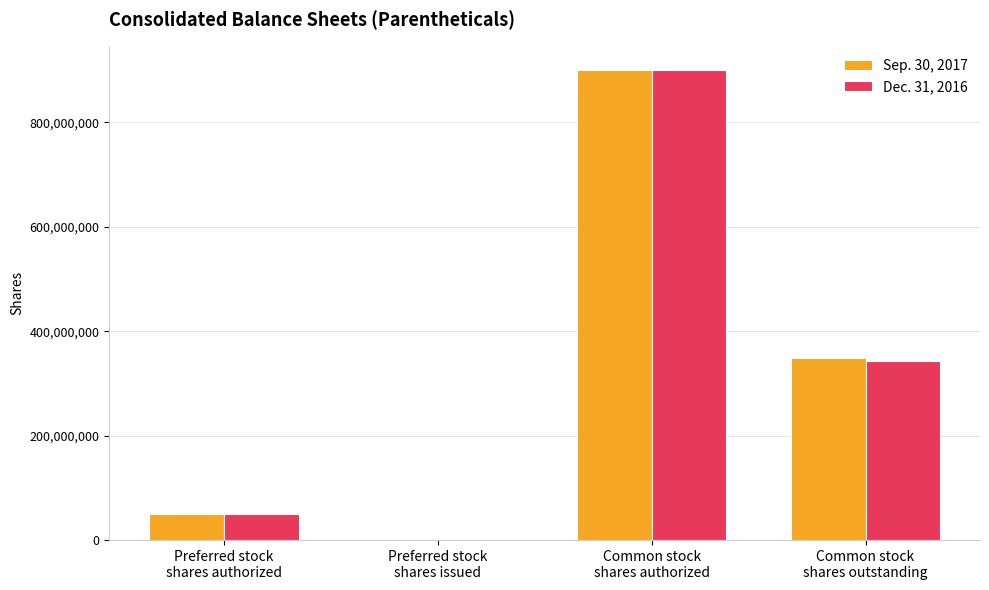

Reading left to right, extract all data points from this chart.

Sep. 30, 2017: 50000000	0	900000000	348318611
Dec. 31, 2016: 50000000	0	900000000	343575840